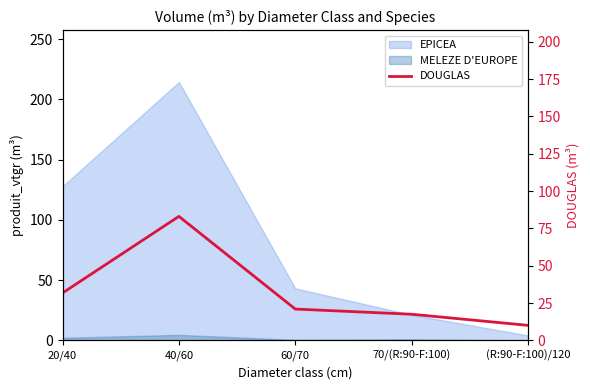

Rank the categories by value from lowest to highest.

(R:90-F:100)/120, 70/(R:90-F:100), 60/70, 20/40, 40/60